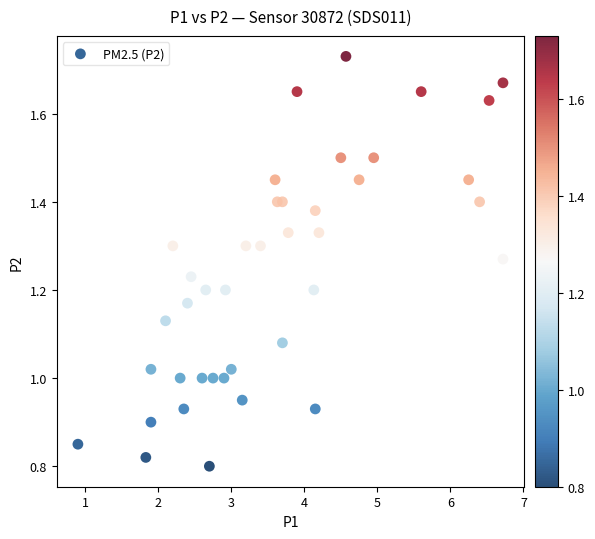

What is the range of X values (max minus min)?

5.8